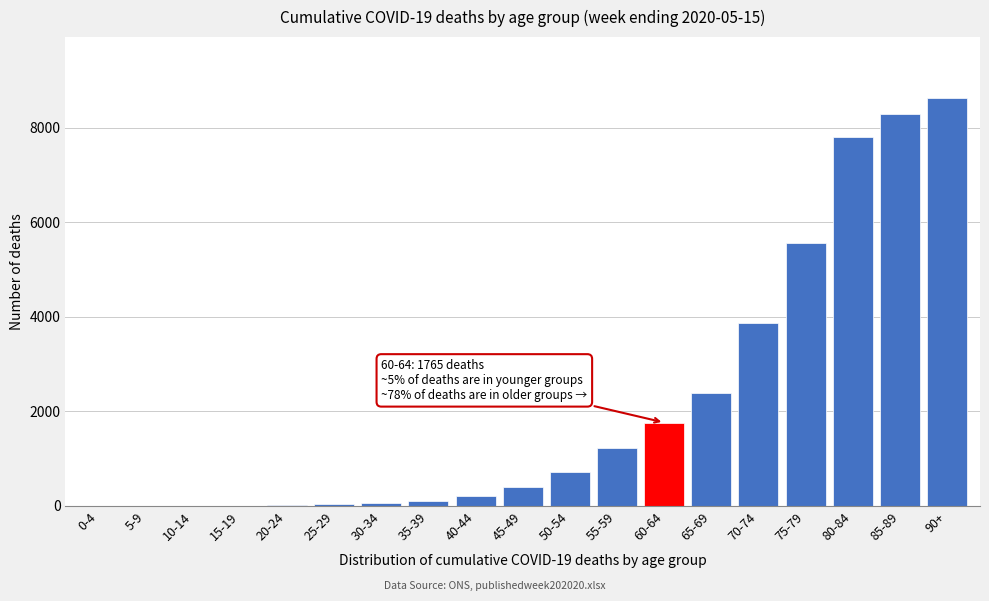

What is the maximum value shown in the chart?

8628